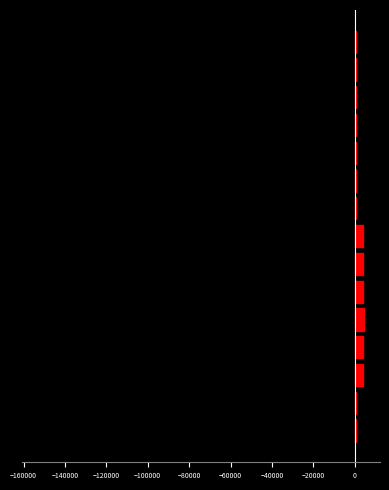

How many categories are shown in the chart?

15